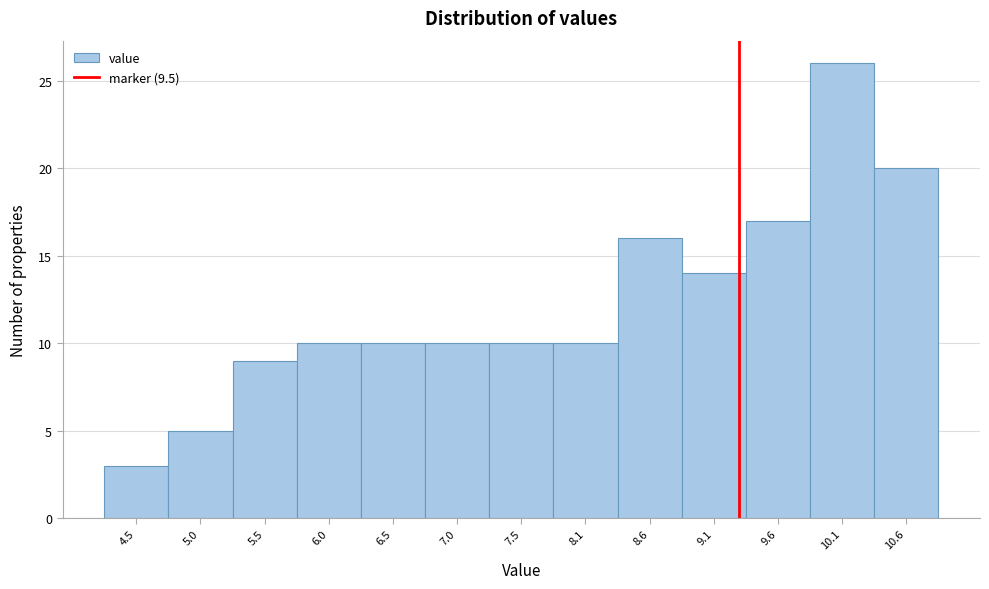

Reading left to right, what are all the values shown in this chart?

4.5=3	5.0=5	5.5=9	6.0=10	6.5=10	7.0=10	7.5=10	8.1=10	8.6=16	9.1=14	9.6=17	10.1=26	10.6=20